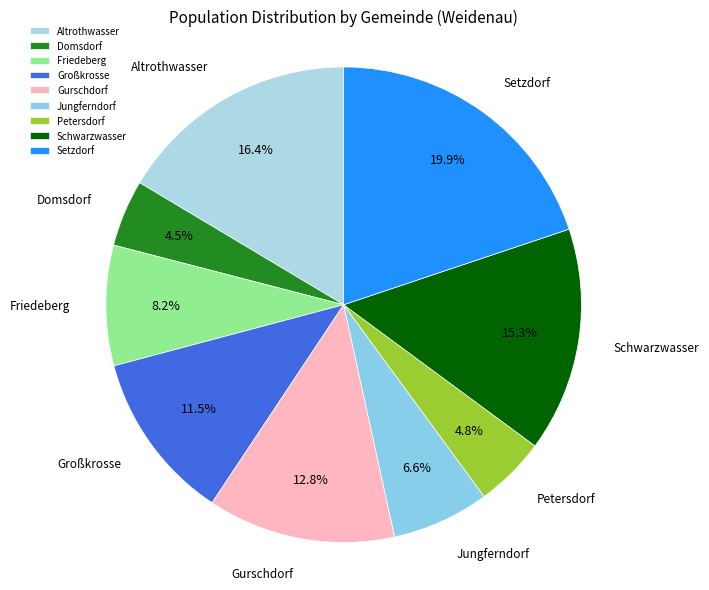

To the nearest percent, what is the difference between the Setzdorf and Großkrosse slice percentages?

8%